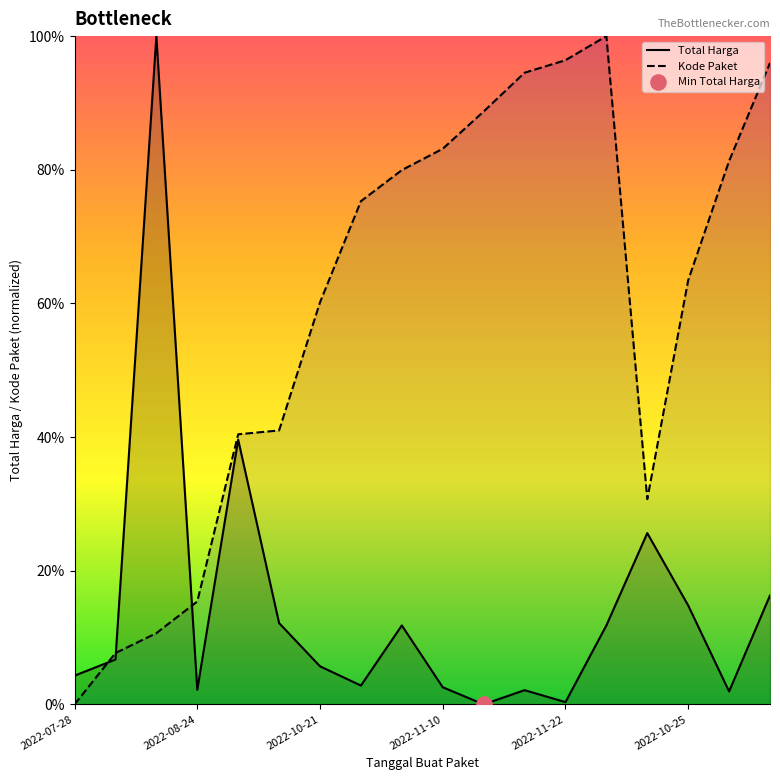

Which series has the largest total across all categories?

Kode Paket